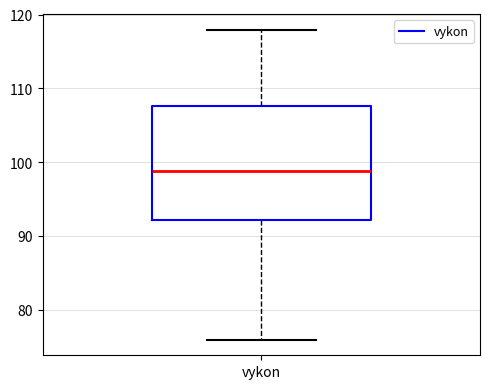

Transcribe this box plot: give where the median line is, the range the box spans, and where the two whiskers end, as read against the y-axis. The values are not printed on the chart, so give them approximately, as read against the axis.

median 99, box 92 to 108, whiskers 76 to 118